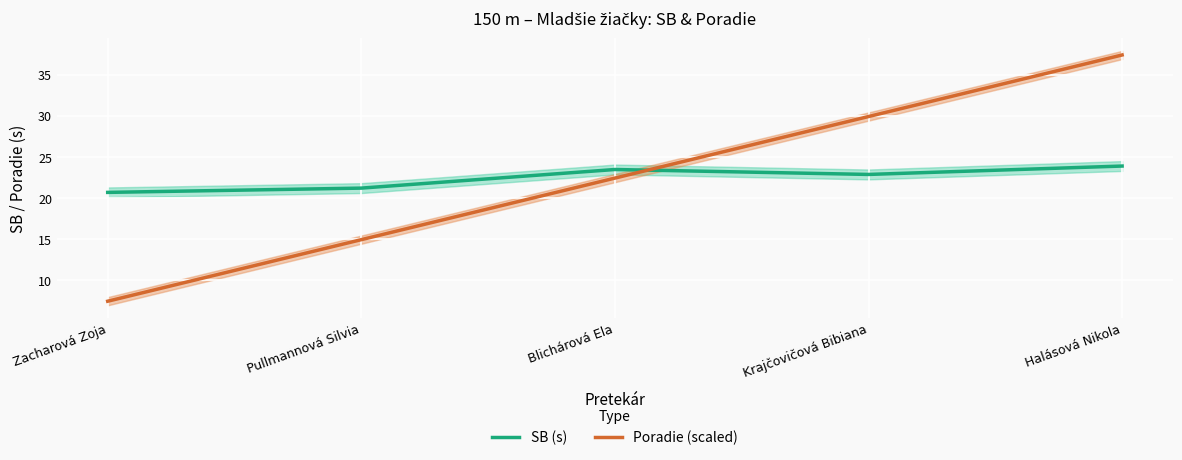

At which label does Poradie (scaled) first exceed 22?

Blichárová Ela